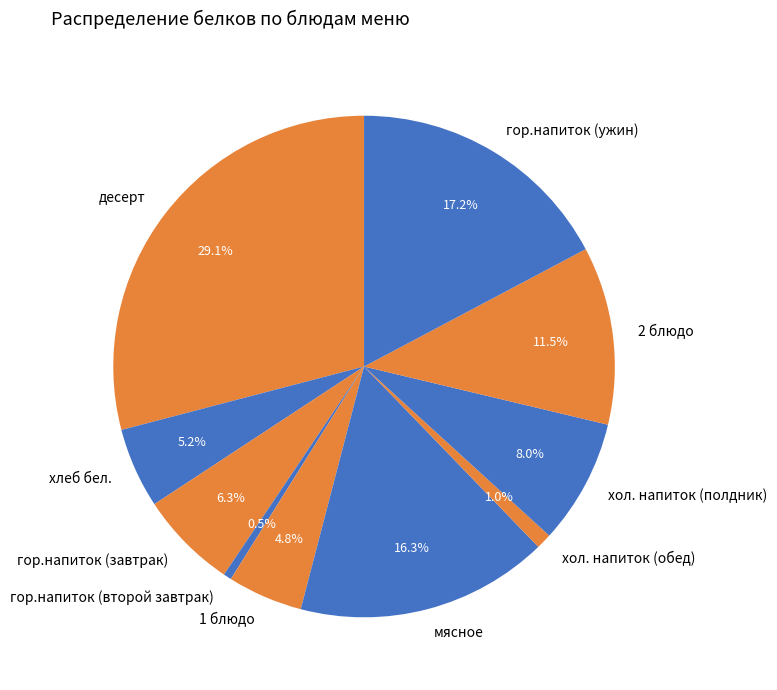

What is the largest slice in the pie chart?

десерт